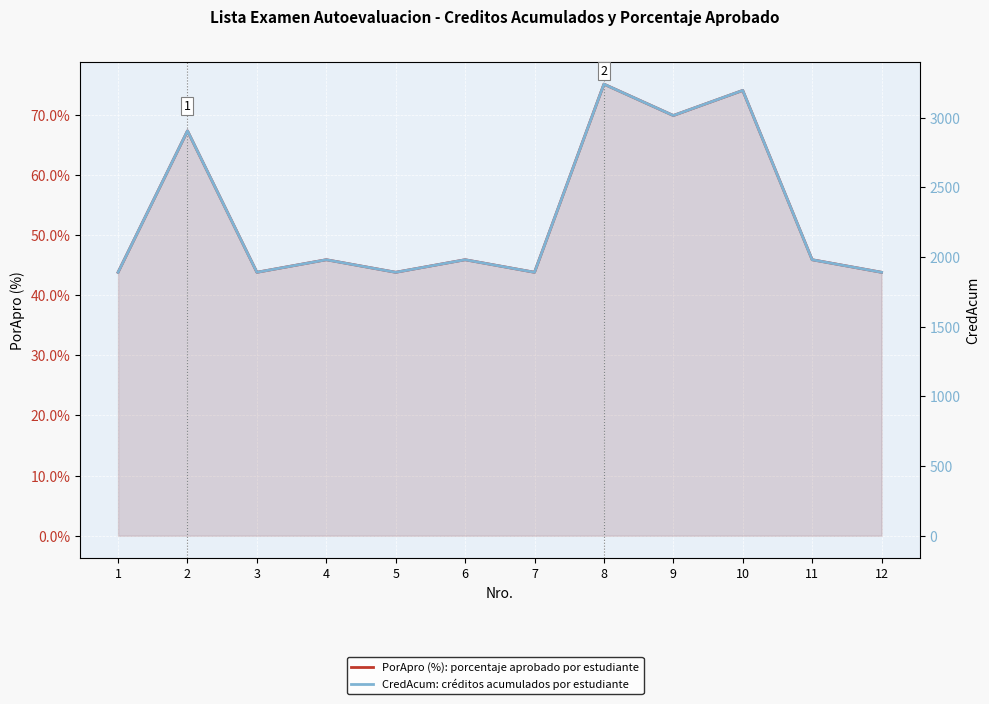

What are all the series names shown in the legend?

PorApro (%): porcentaje aprobado por estudiante, CredAcum: créditos acumulados por estudiante